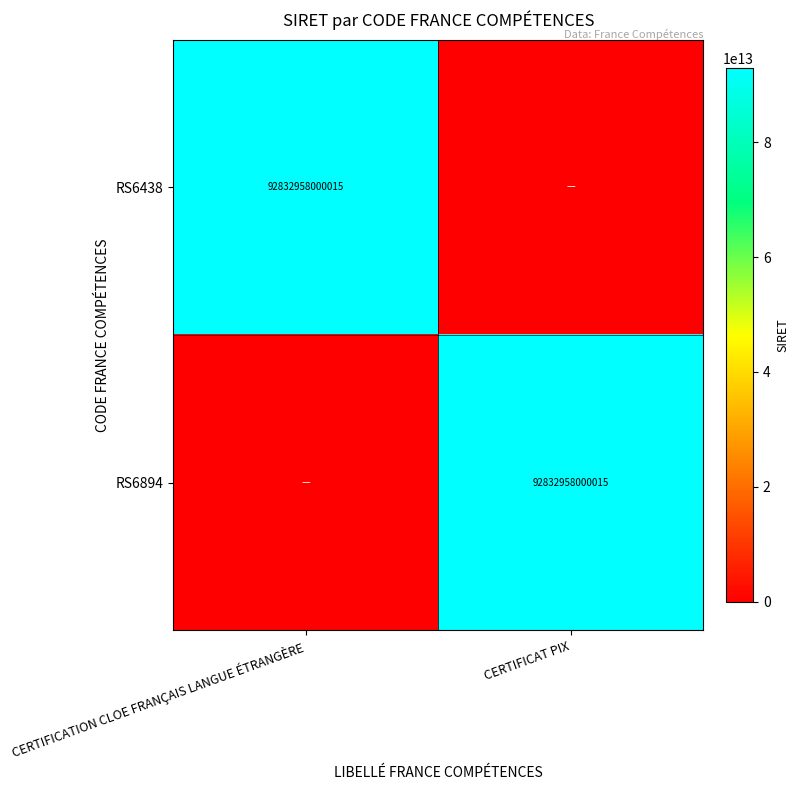

Is it true that RS6894 equals 92832958000015 at CERTIFICAT PIX?

True